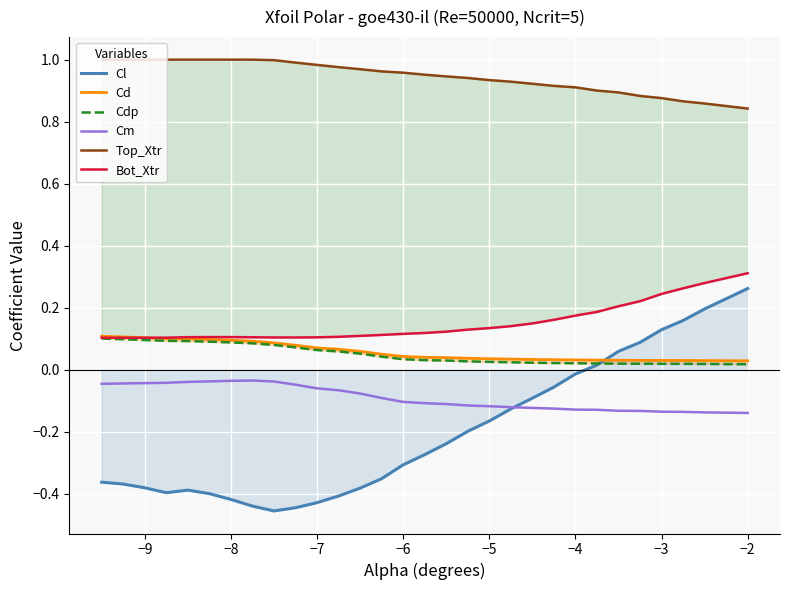

What is the smallest value displayed?

-0.5